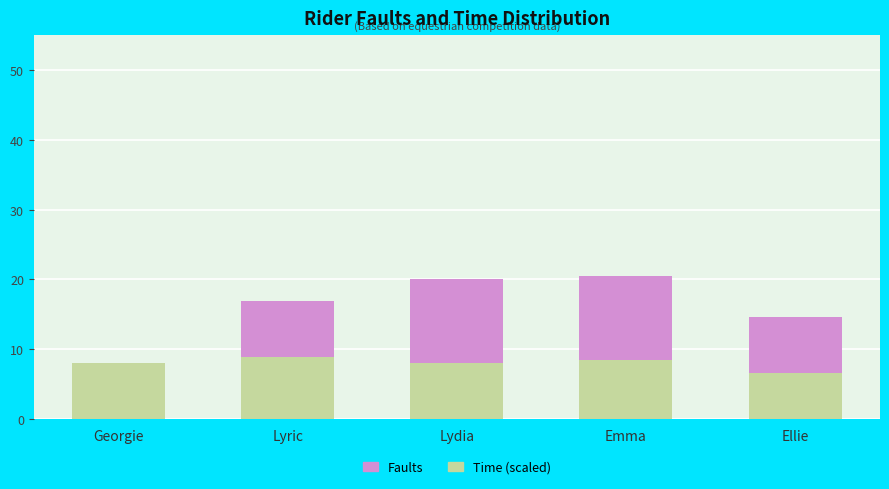

What is the total value across all series at Lydia?

20.0